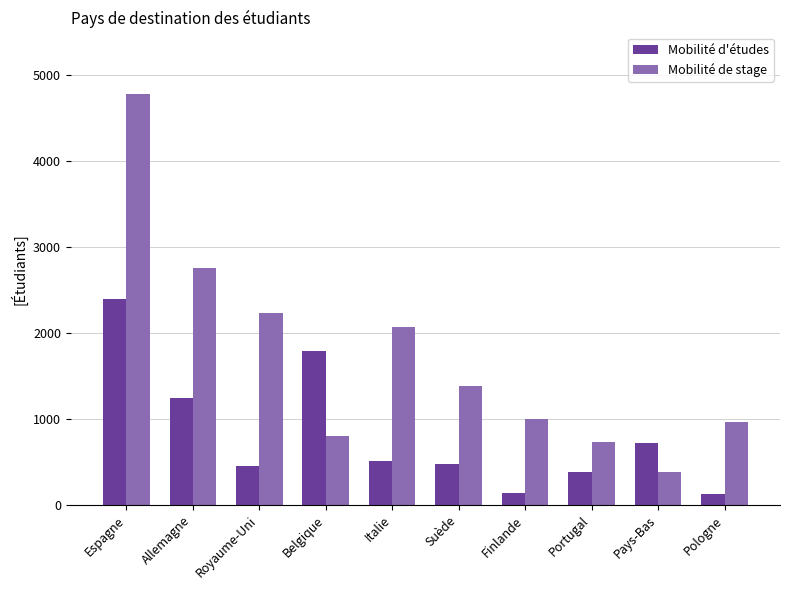

What is the highest value of the Mobilité d'études series?

2393